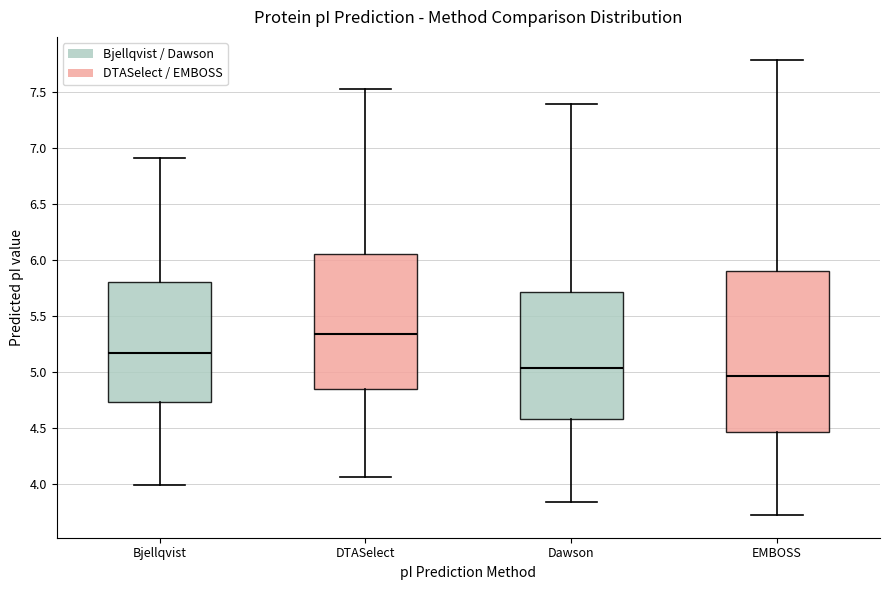

Reading left to right, transcribe this box plot: for each box, give where its median line is, the range the box spans, and where its two whiskers end, as read against the y-axis. The values are not printed on the chart, so give them approximately, as read against the axis.

Bjellqvist: median 5.15, box 4.75 to 5.80, whiskers 4.00 to 6.90
DTASelect: median 5.35, box 4.85 to 6.05, whiskers 4.05 to 7.55
Dawson: median 5.05, box 4.55 to 5.70, whiskers 3.85 to 7.40
EMBOSS: median 4.95, box 4.45 to 5.90, whiskers 3.70 to 7.80